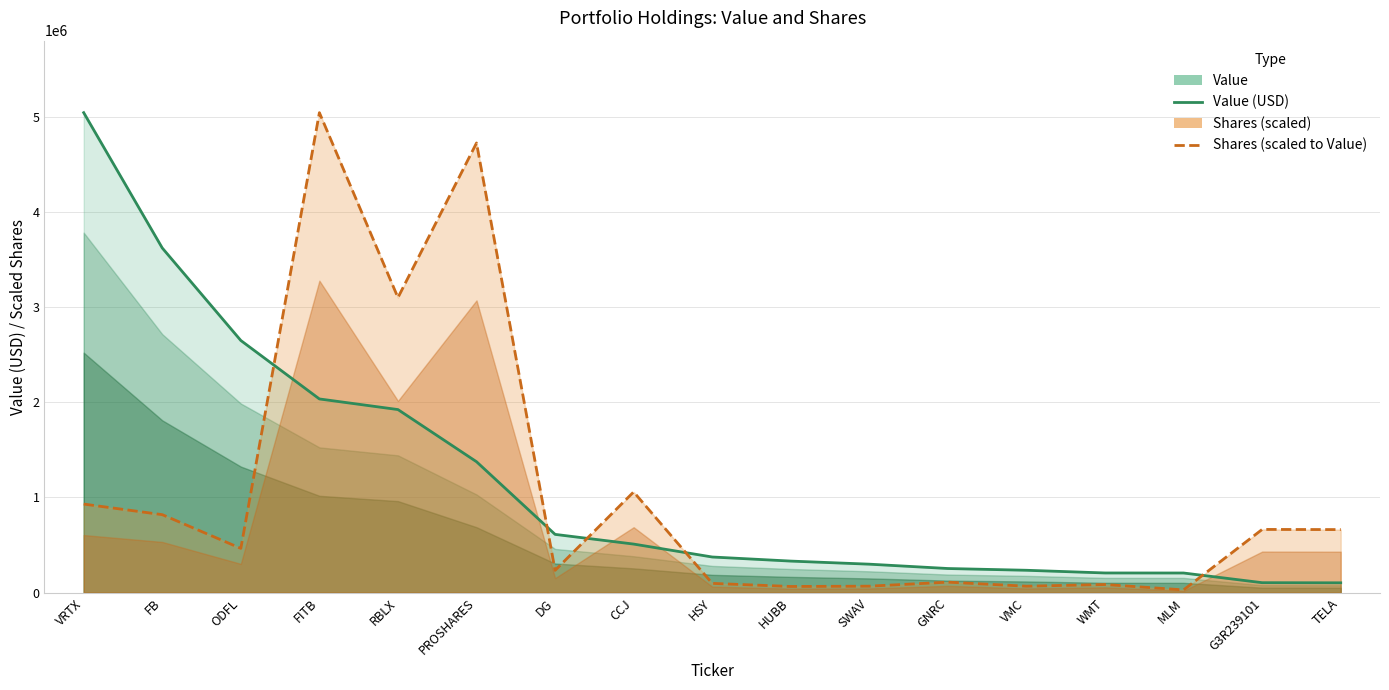

True or false: Value (USD) has a value of 1923076.0 at RBLX.

True